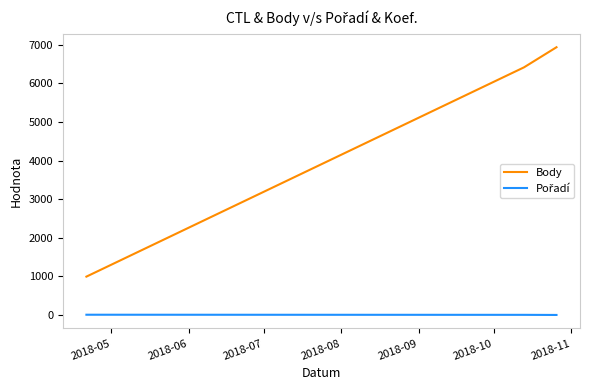

Which series has the largest total across all categories?

Body